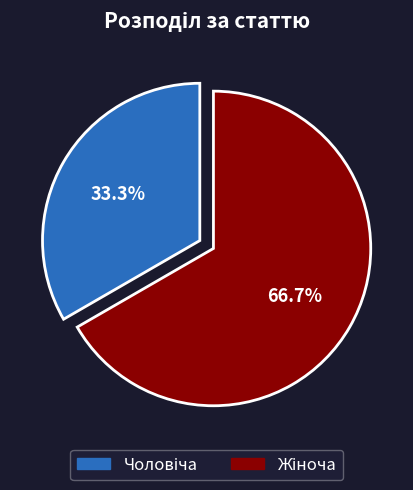

Is there any slice that represents more than half of the pie?

Yes